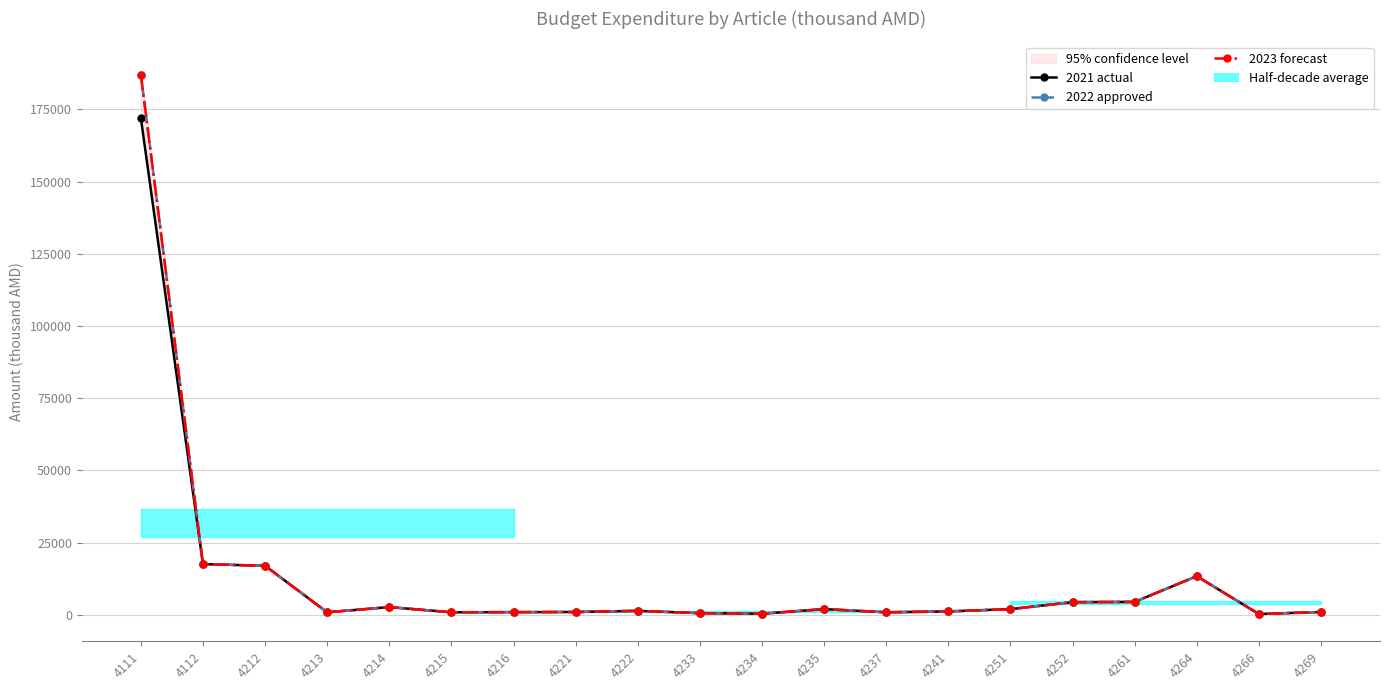

How many distinct data groups are displayed?

3